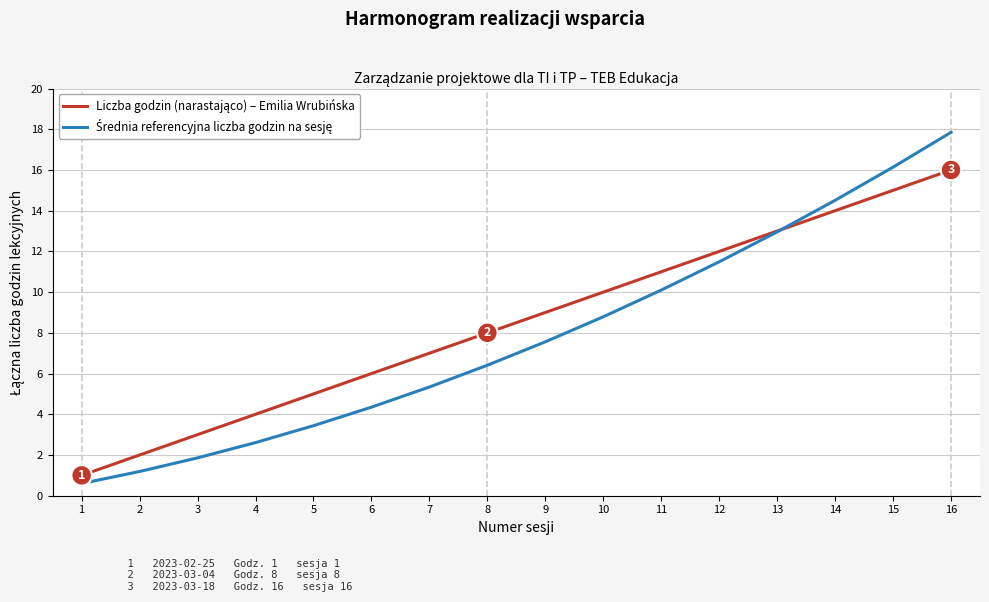

Does the chart have visible grid lines?

Yes